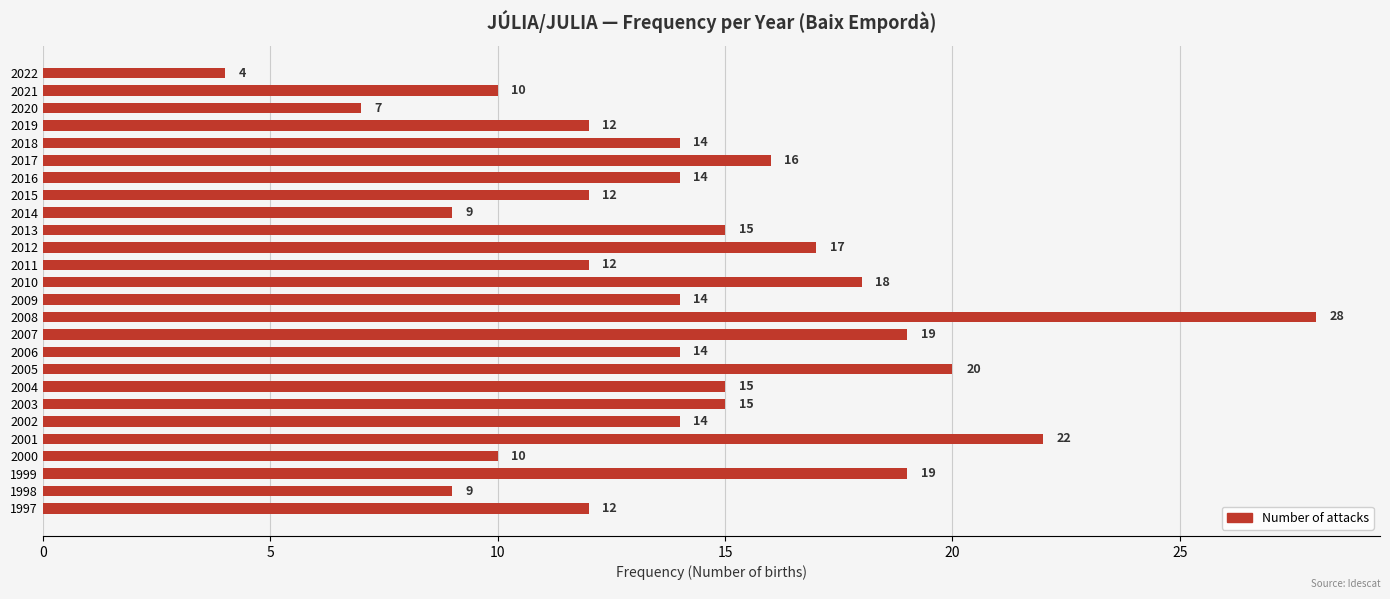

What is the ratio of the value at 2022 to the value at 2015?

0.3